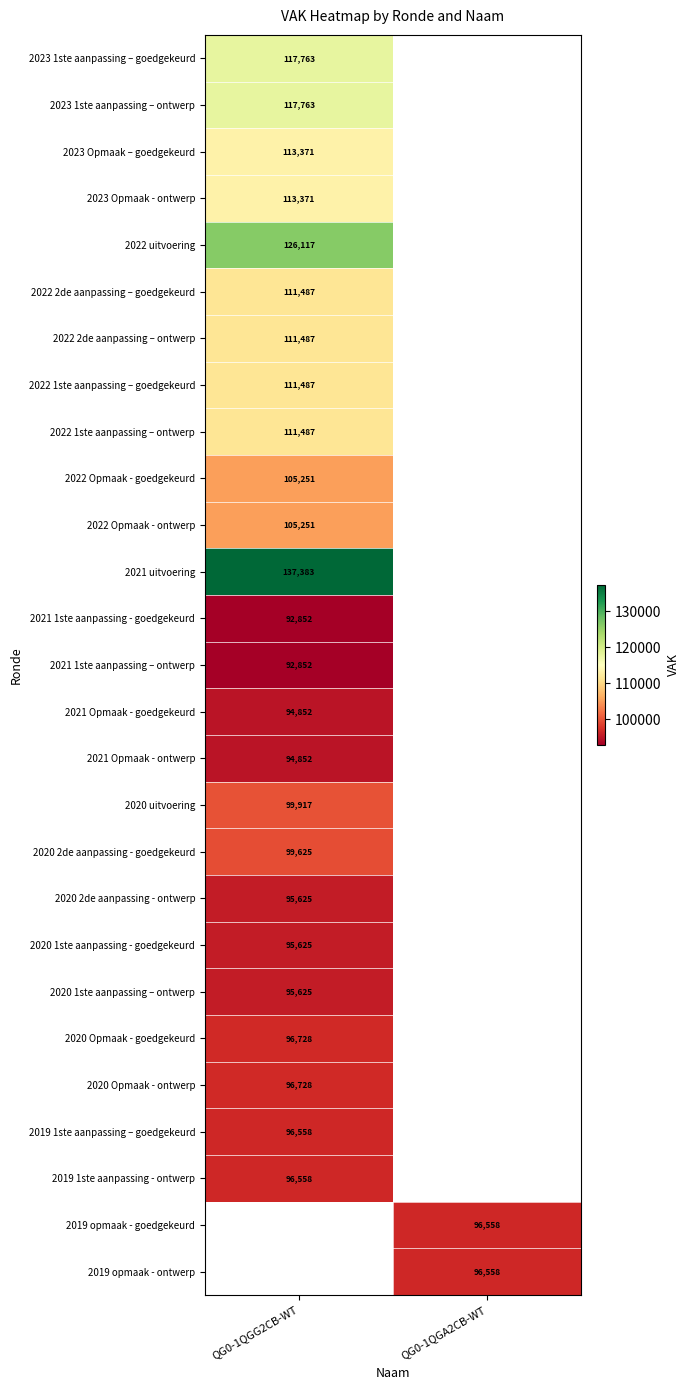

The 2023 1ste aanpassing – ontwerp series shows 194936 at QG0-1QGG2CB-WT. True or false?

False